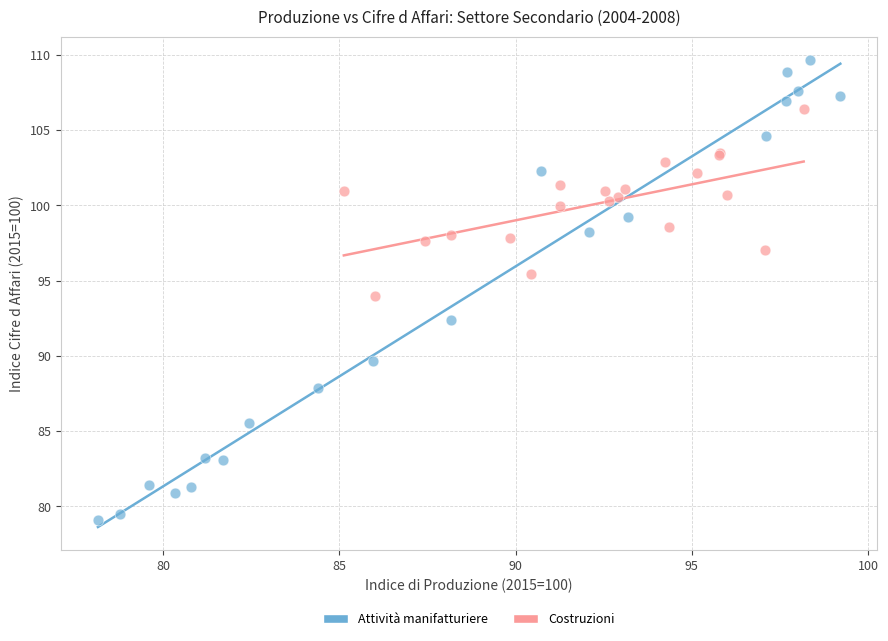

Which series contains the lowest Y value?

Attività manifatturiere